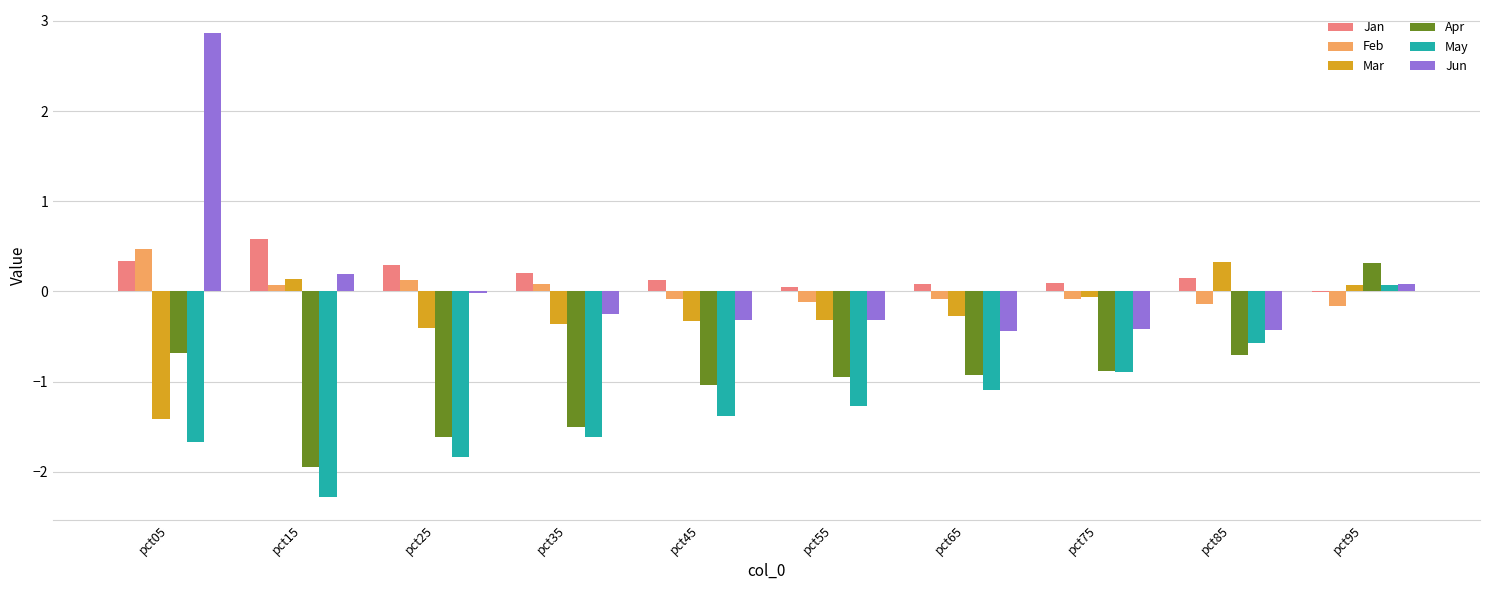

At which category does the chart reach its peak across all series?

pct05